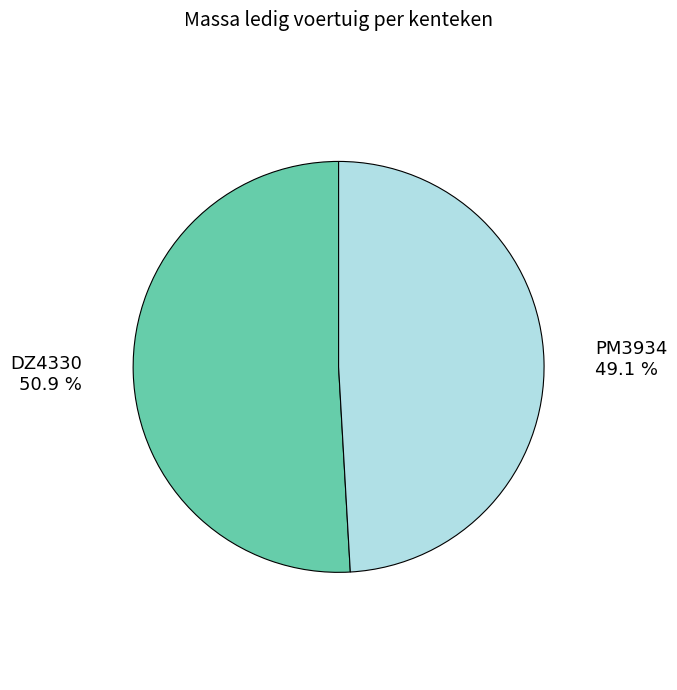

What is the smallest slice in the pie chart?

PM3934